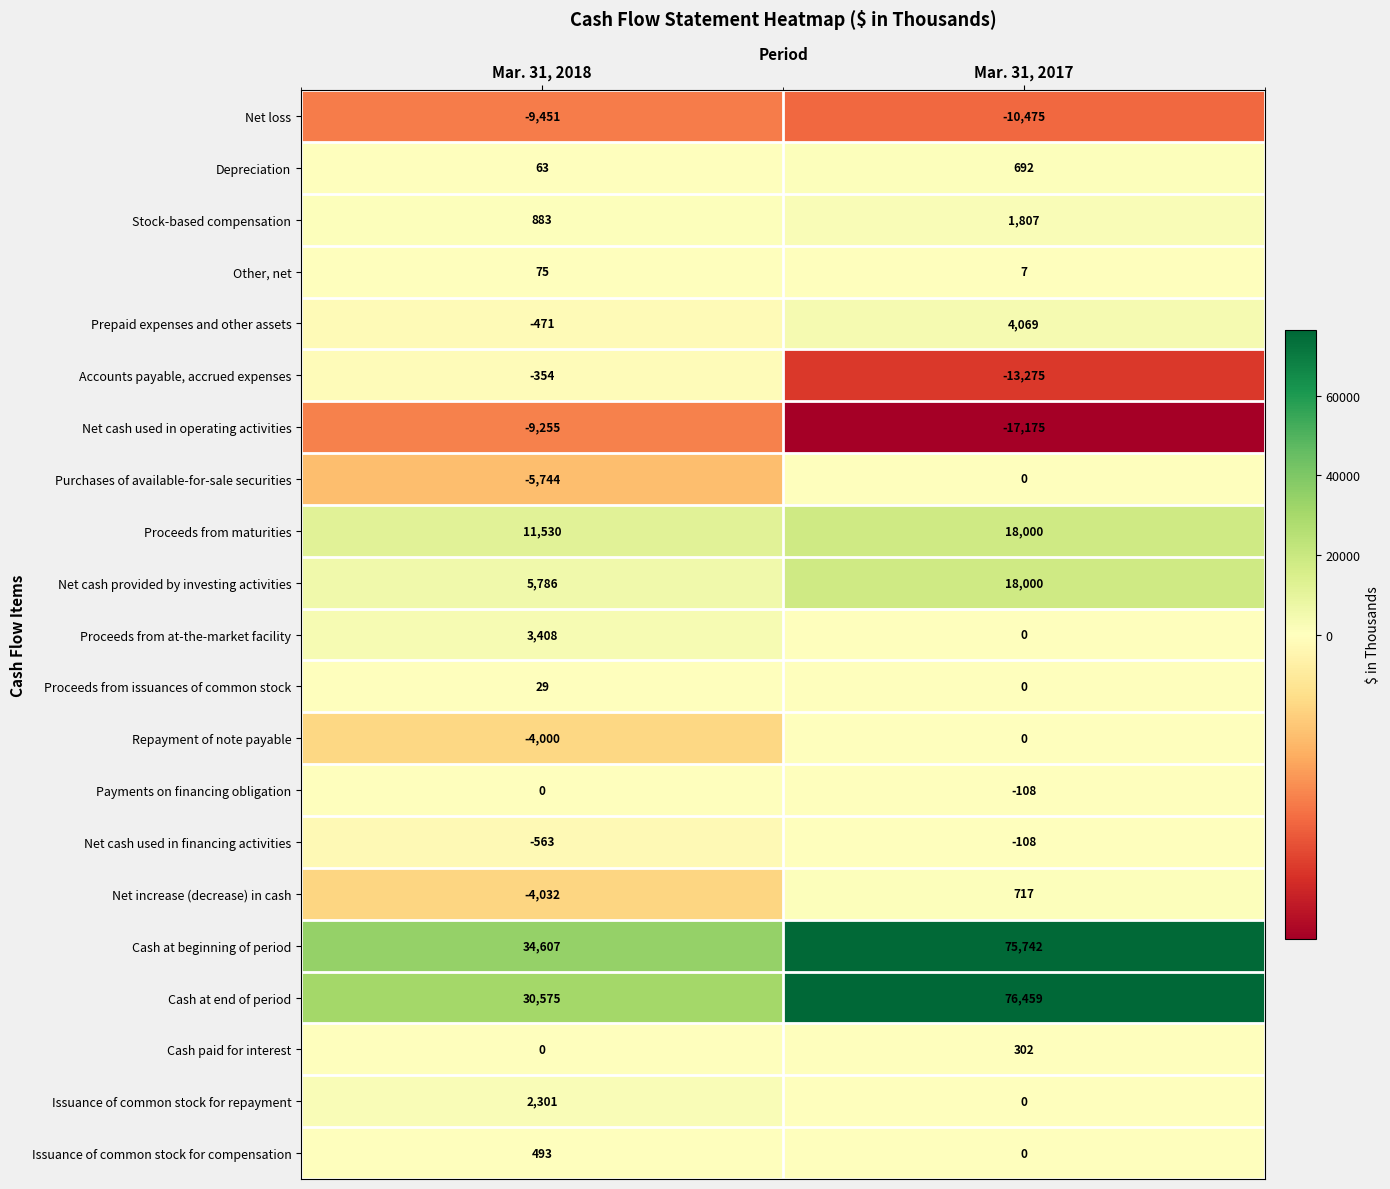

Which series has the widest spread of values?

Cash at end of period